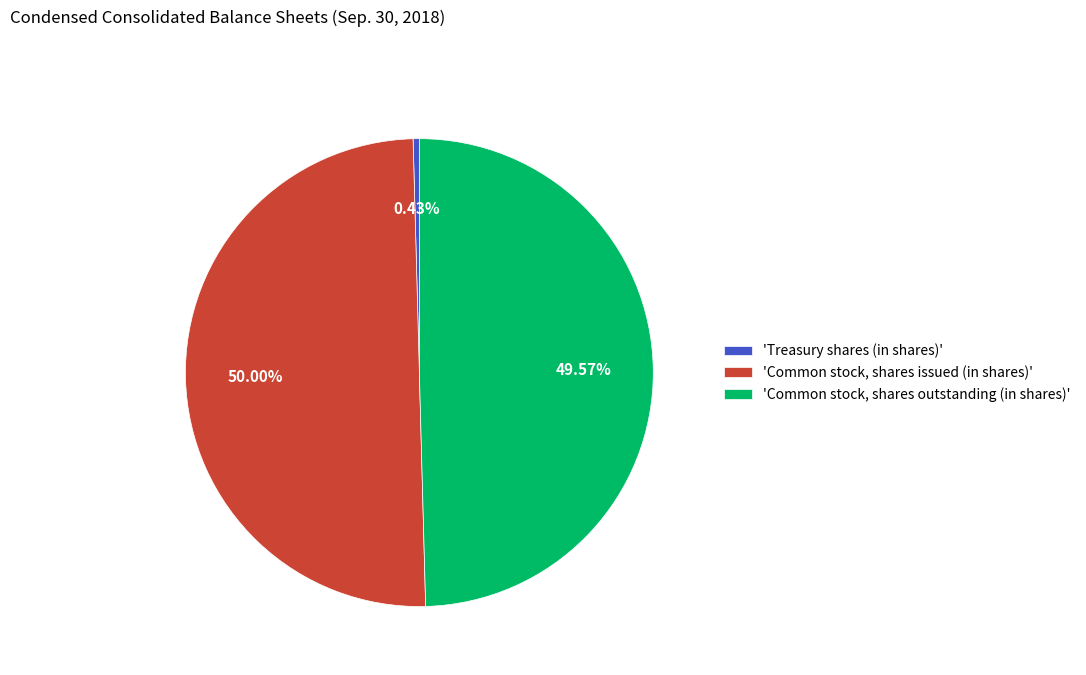

Does 'Common stock, shares outstanding (in shares)' represent more than half of the total?

No